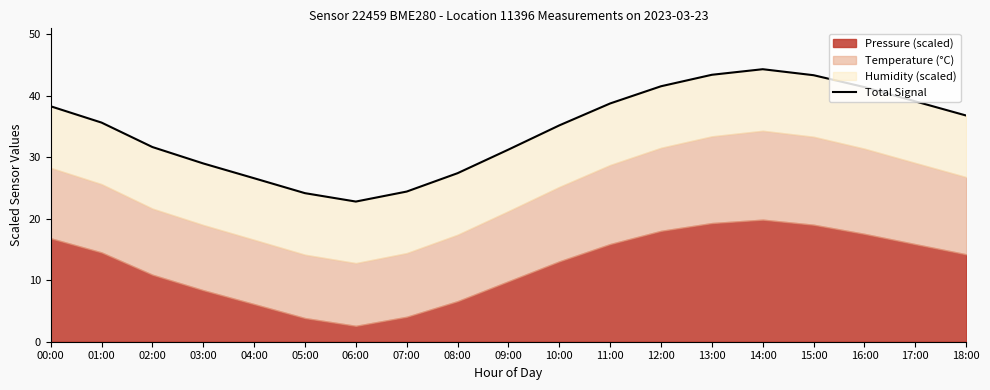

Approximately how many times larger is the value at 02:00 compared to 04:00?

1.2